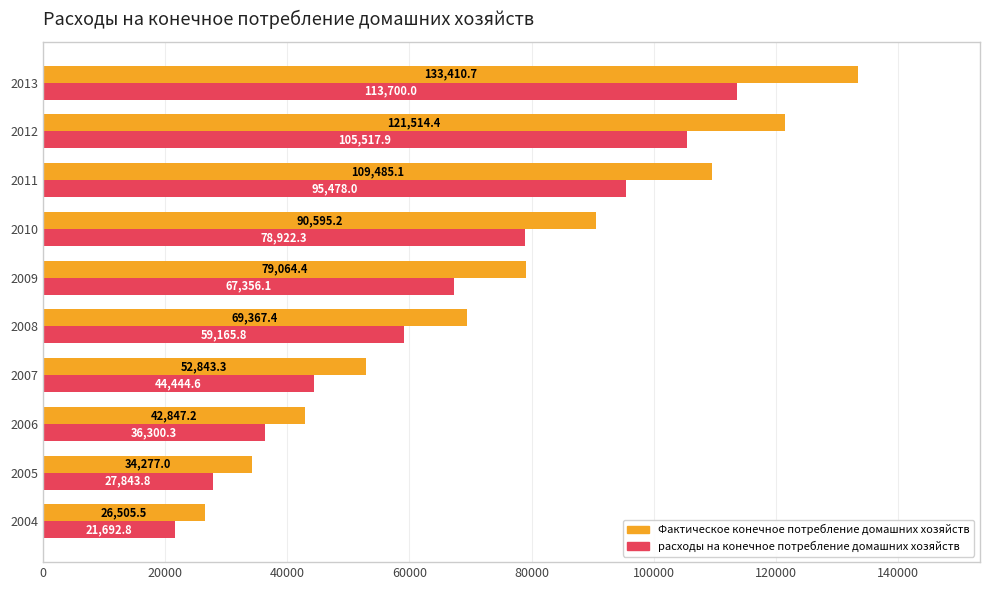

Which series has the widest spread of values?

Фактическое конечное потребление домашних хозяйств